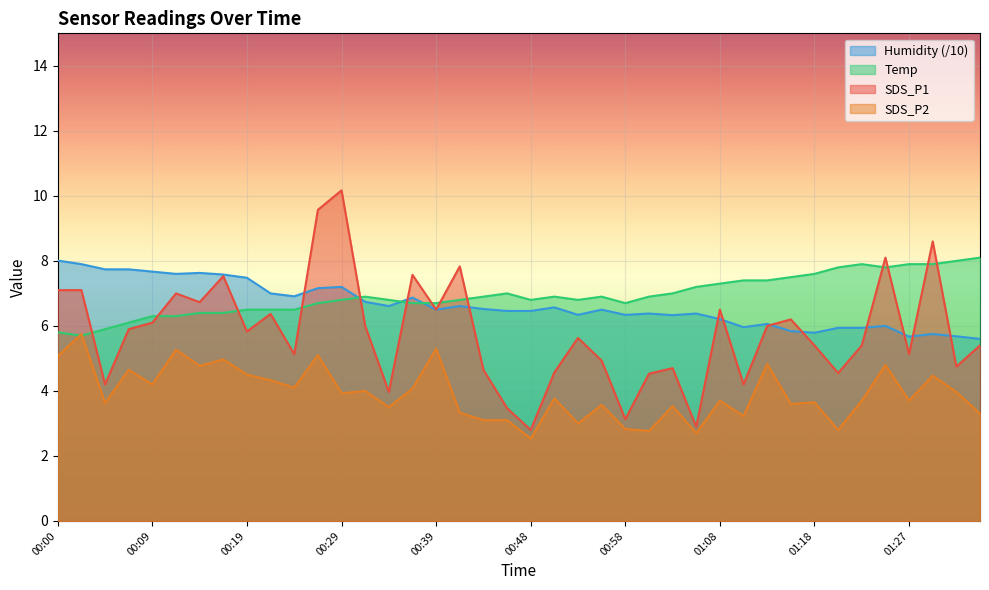

At which label is SDS_P2 closest to 4?

00:31